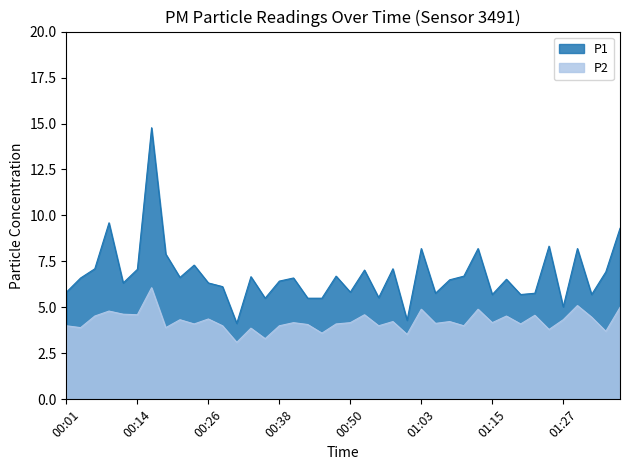

Is it true that P1 equals 8.3 at 01:25?

True